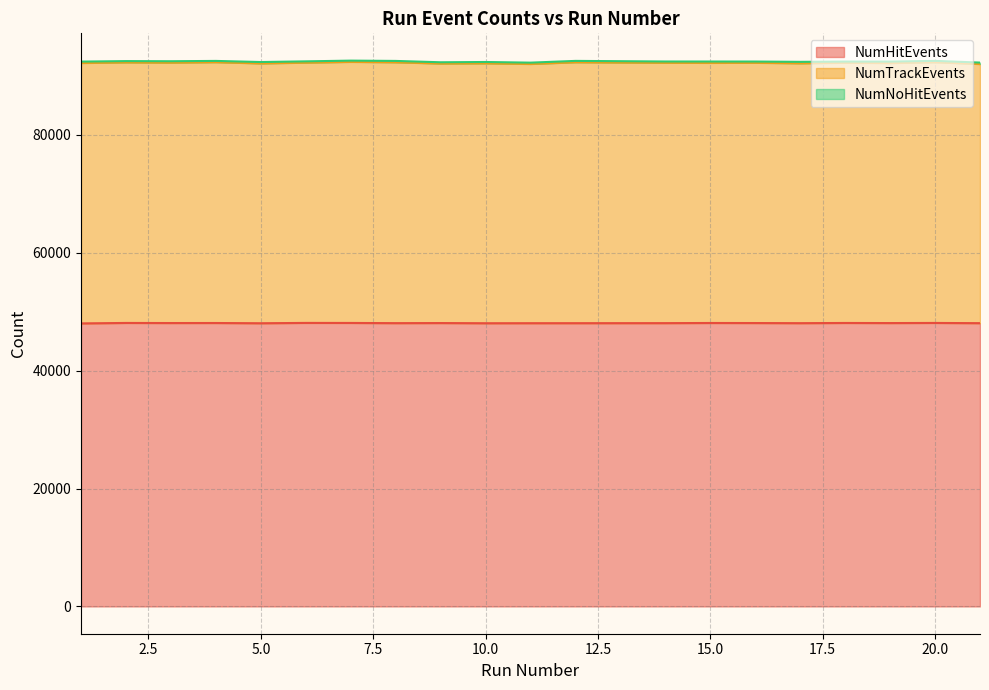

The value of NumHitEvents at 15.0 is 48072. True or false?

True